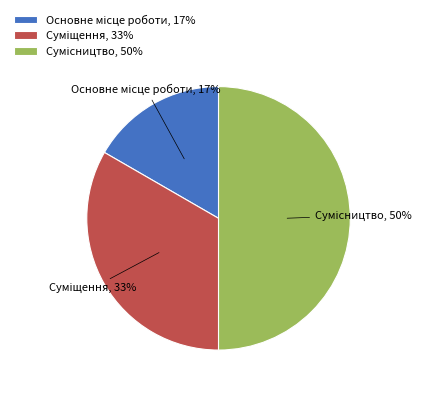

To the nearest percent, what is the difference between the largest and smallest slice percentages?

33%